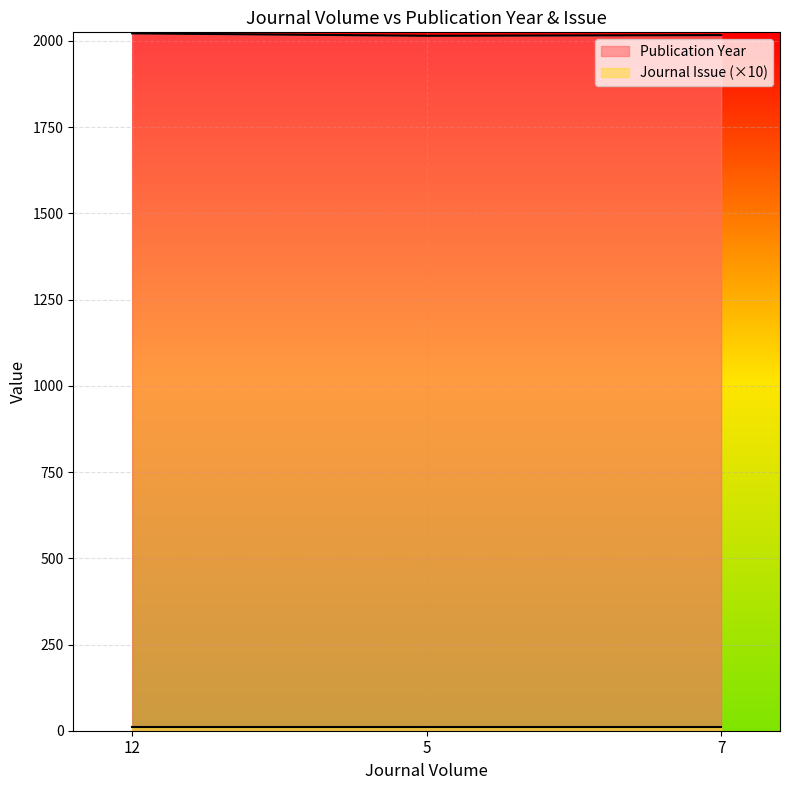

Which label corresponds to the largest value in the chart?

12